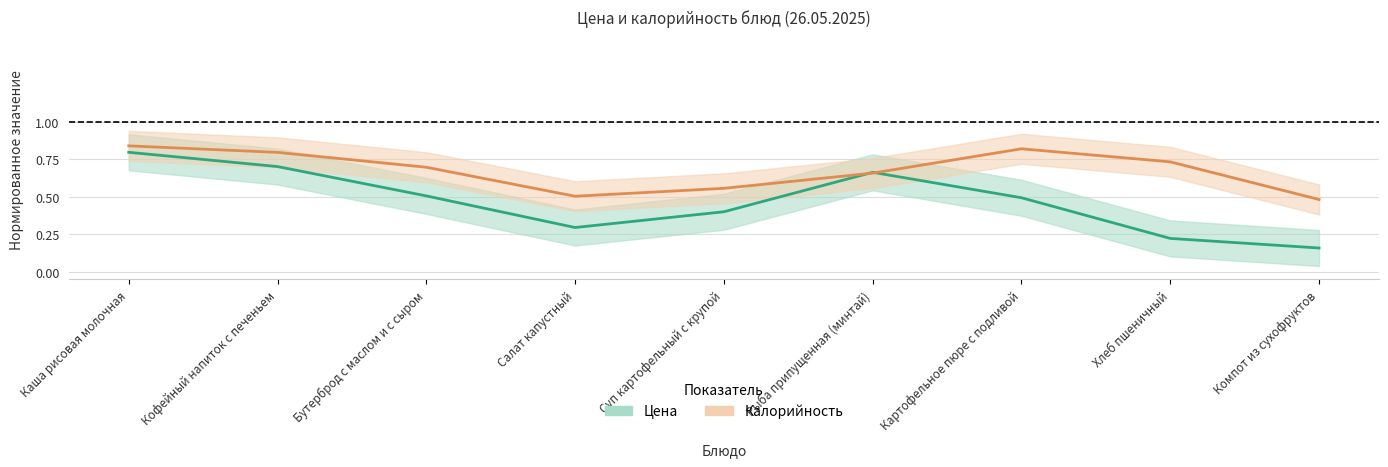

Reading right to left, what are all the values shown in this chart?

Цена: Компот из сухофруктов=0.2	Хлеб пшеничный=0.2	Картофельное пюре с подливой=0.5	Рыба припущенная (минтай)=0.7	Суп картофельный с крупой=0.4	Салат капустный=0.3	Бутерброд с маслом и с сыром=0.5	Кофейный напиток с печеньем=0.7	Каша рисовая молочная=0.8
Калорийность: Компот из сухофруктов=0.5	Хлеб пшеничный=0.7	Картофельное пюре с подливой=0.8	Рыба припущенная (минтай)=0.7	Суп картофельный с крупой=0.6	Салат капустный=0.5	Бутерброд с маслом и с сыром=0.7	Кофейный напиток с печеньем=0.8	Каша рисовая молочная=0.8